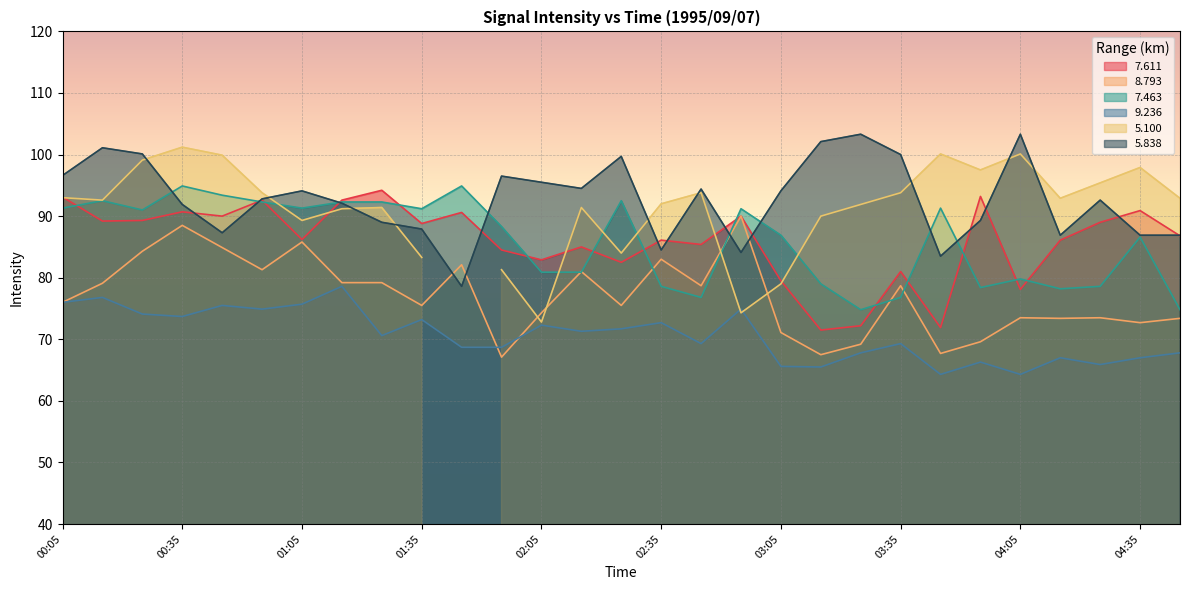

True or false: 7.611 has a value of 90.9 at 04:35.

True